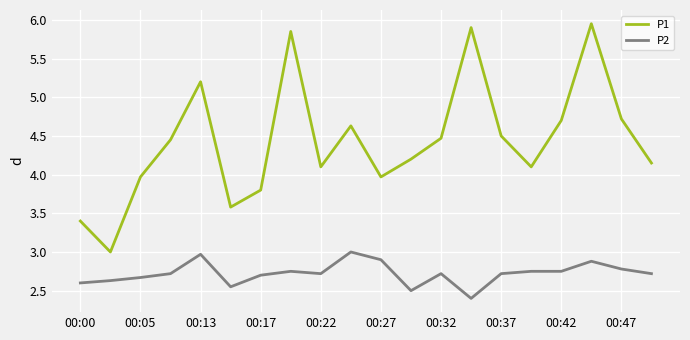

Which series has the largest total across all categories?

P1